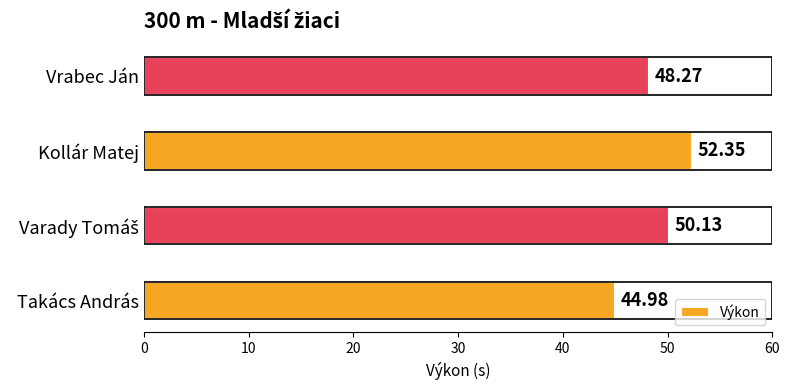

What is the difference between the values at Kollár Matej and Vrabec Ján?

4.1